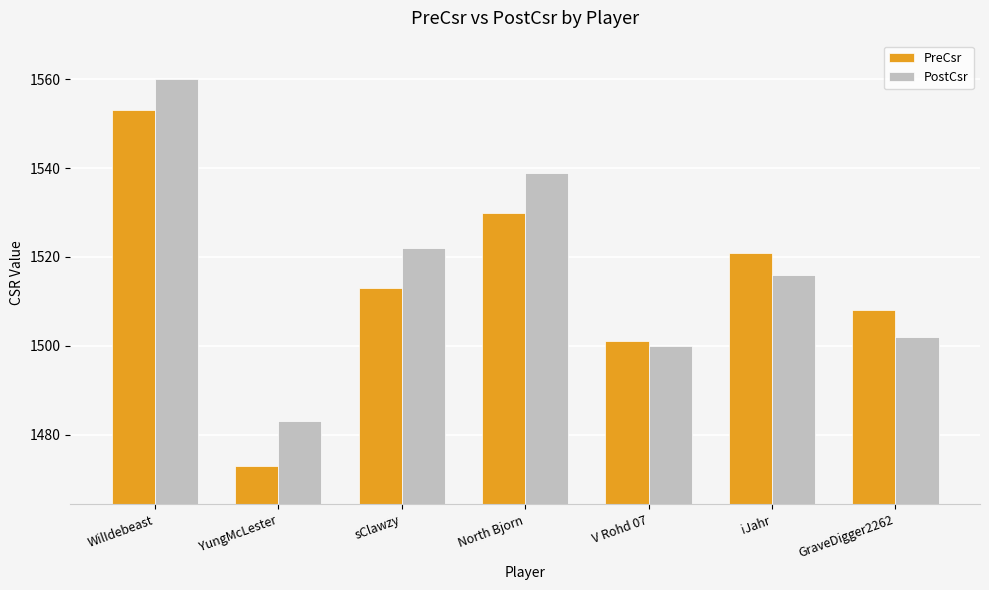

Which series has the widest spread of values?

PreCsr